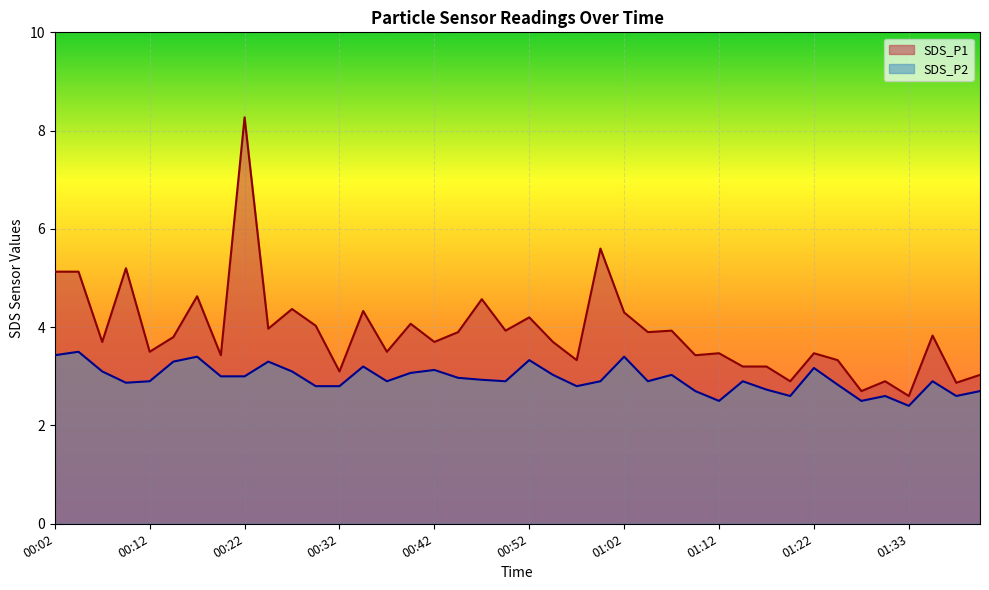

How many distinct data groups are displayed?

2